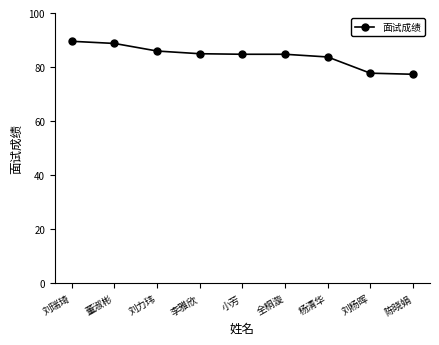

Does the chart have visible grid lines?

No